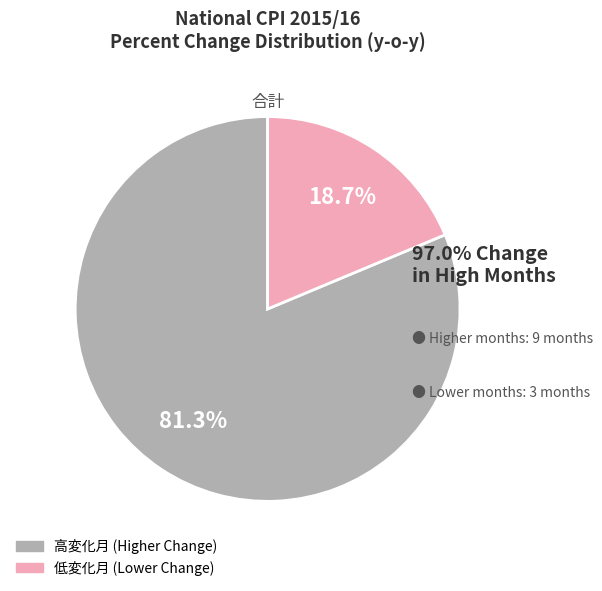

Is there a majority slice in this chart?

Yes